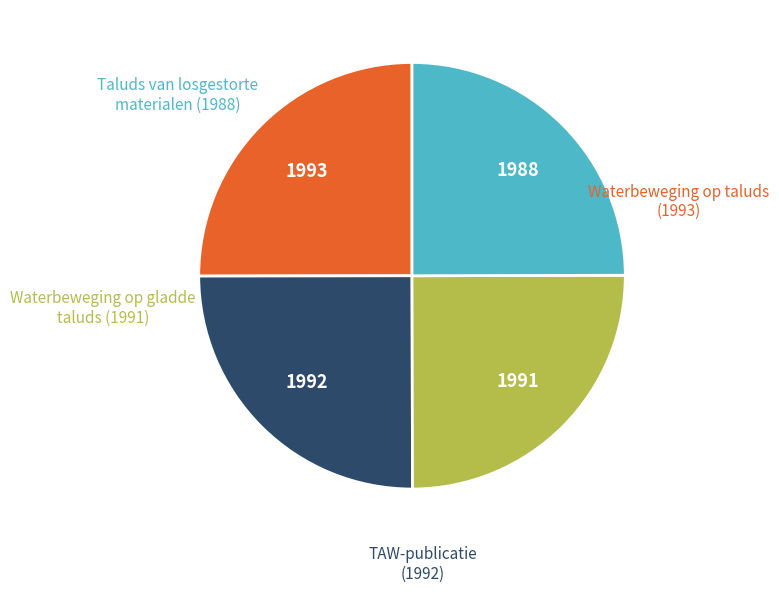

Is there any slice that represents more than half of the pie?

No